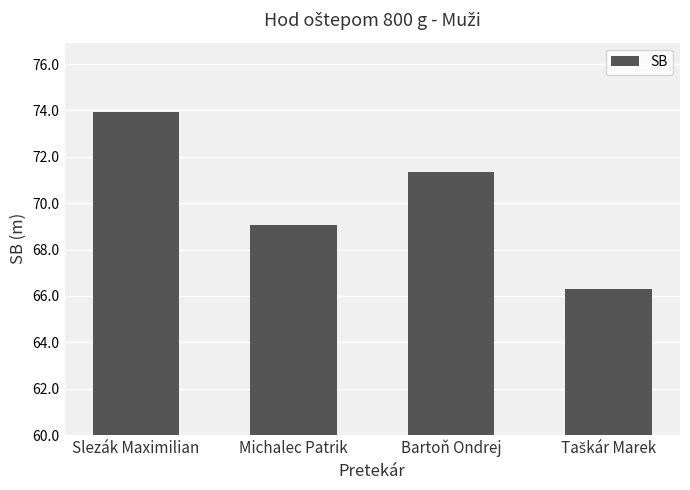

What is the sum of all values?

280.6